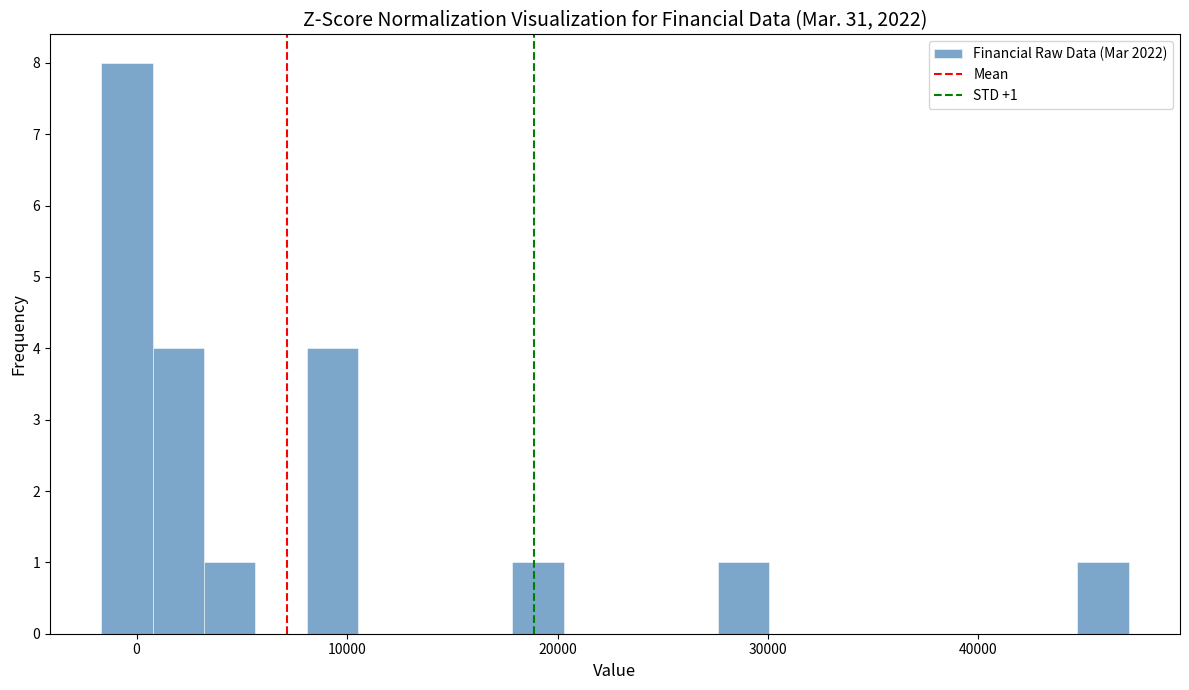

Read against the x-axis, roughly where is the centre of the tallest bar?

0